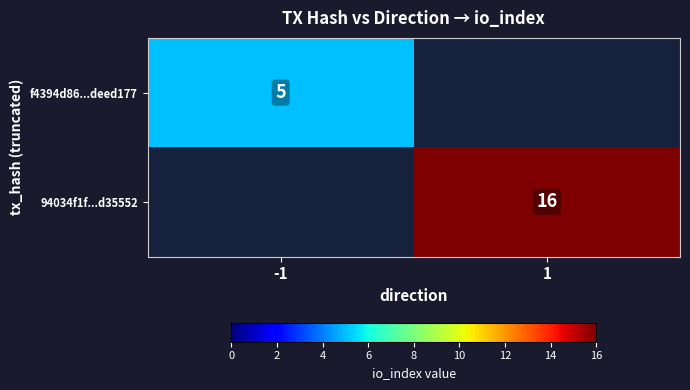

True or false: 94034f1f...d35552 has a value of 16 at 1.

True